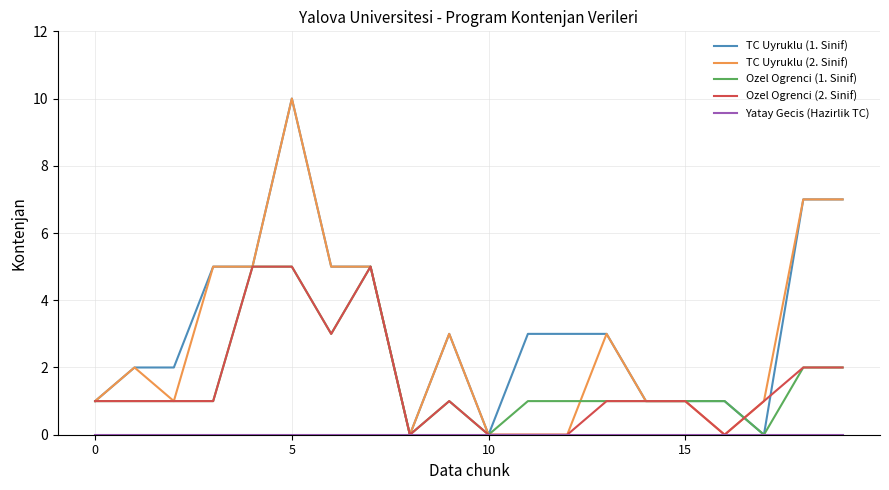

What is the difference between the maximum and minimum values in the Ozel Ogrenci (2. Sinif) series?

5